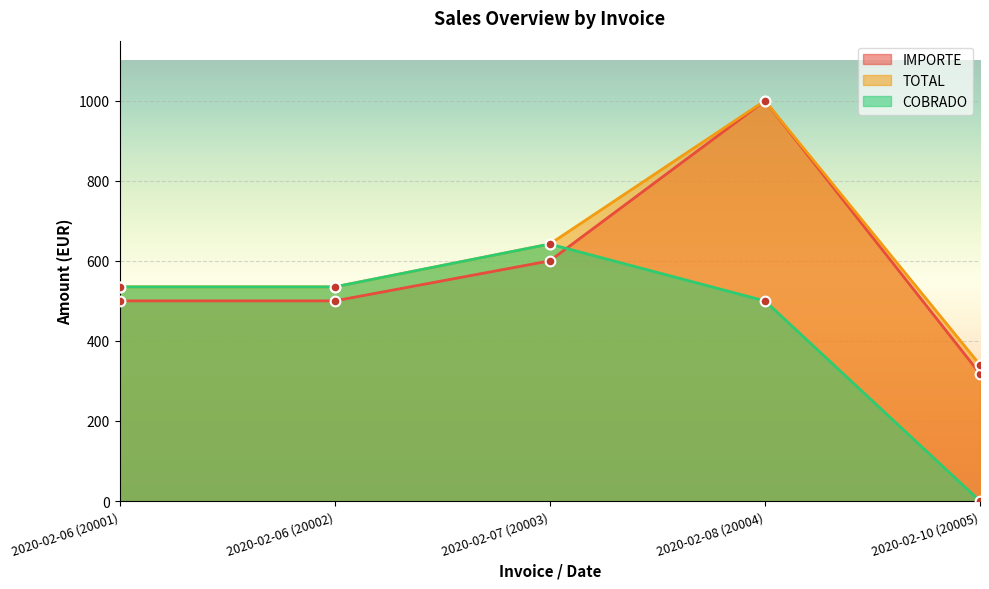

What is the label of the 5th point from the right?

2020-02-06 (20001)